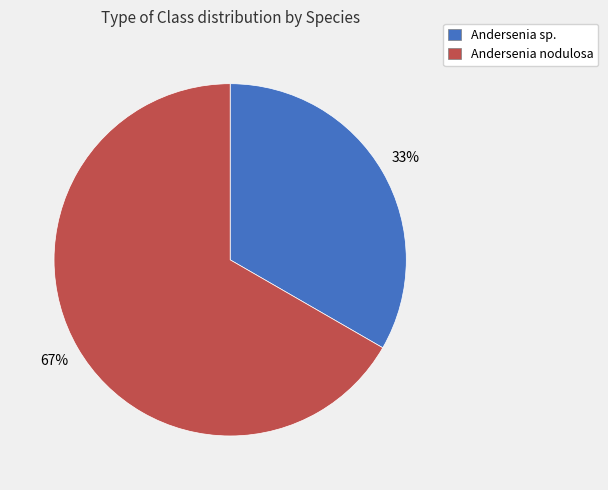

To the nearest percent, what is the average slice percentage?

50%